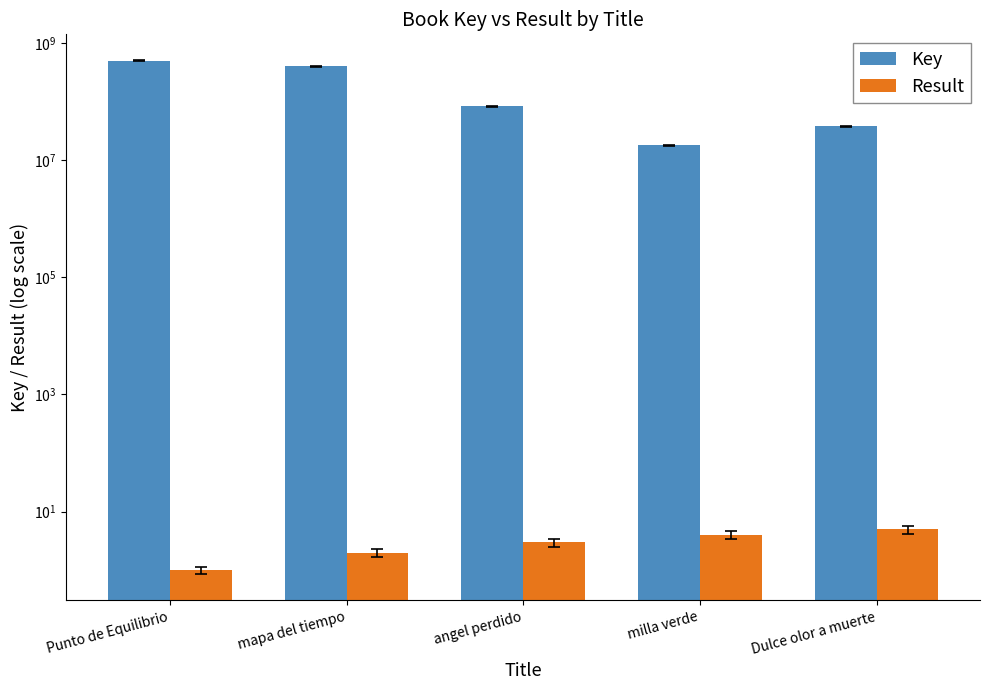

True or false: Key has a value of 497681679 at Punto de Equilibrio.

True